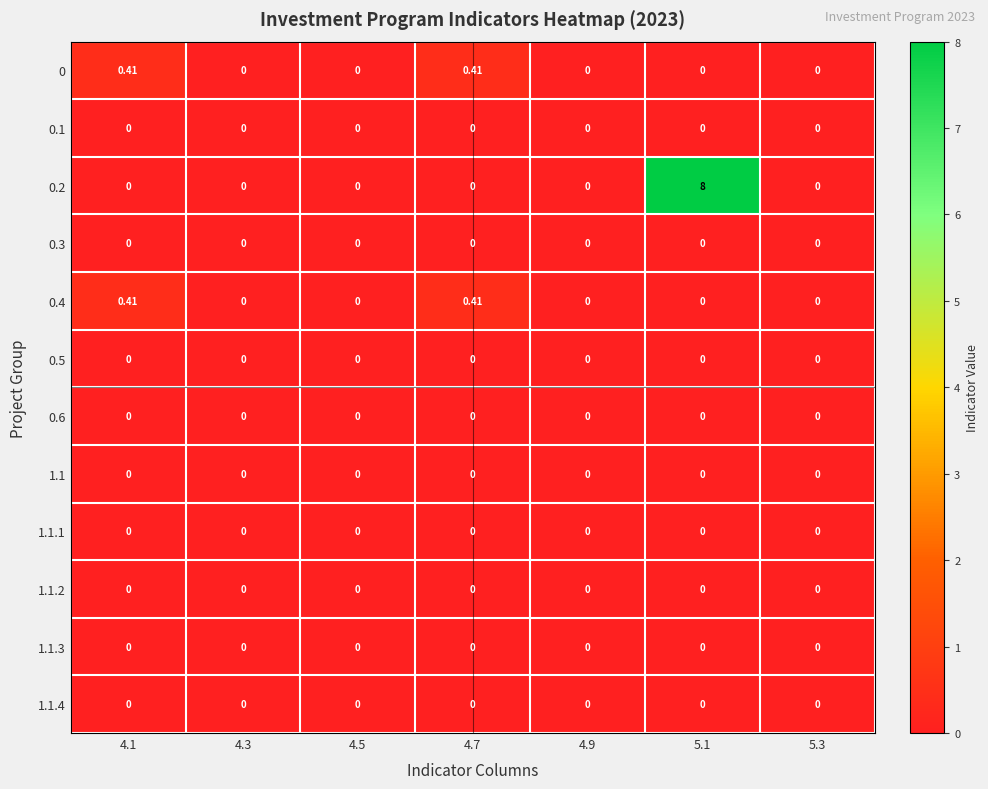

How many series are shown in this chart?

12